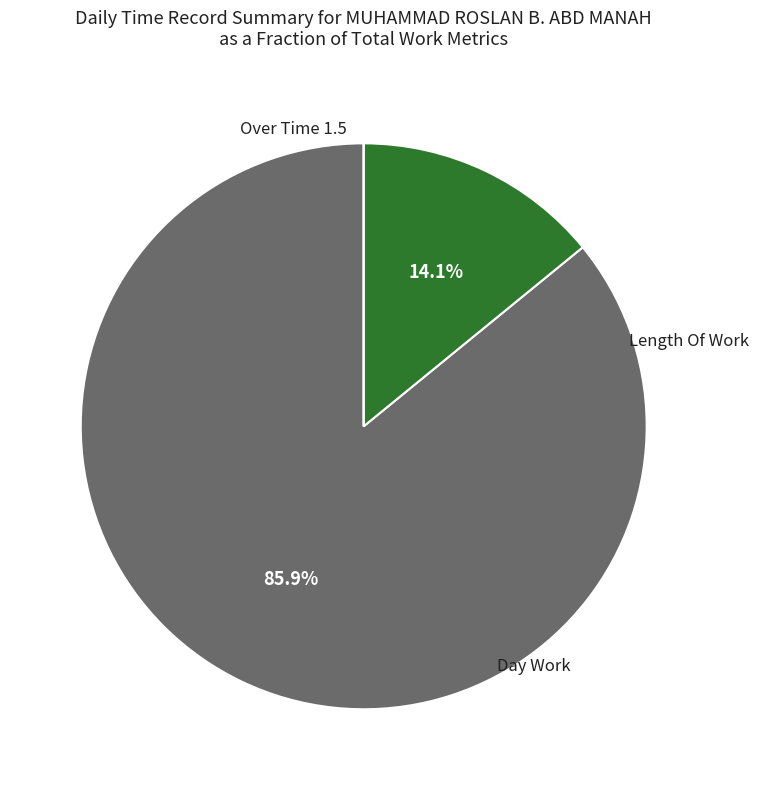

Count the number of slices in the pie.

3